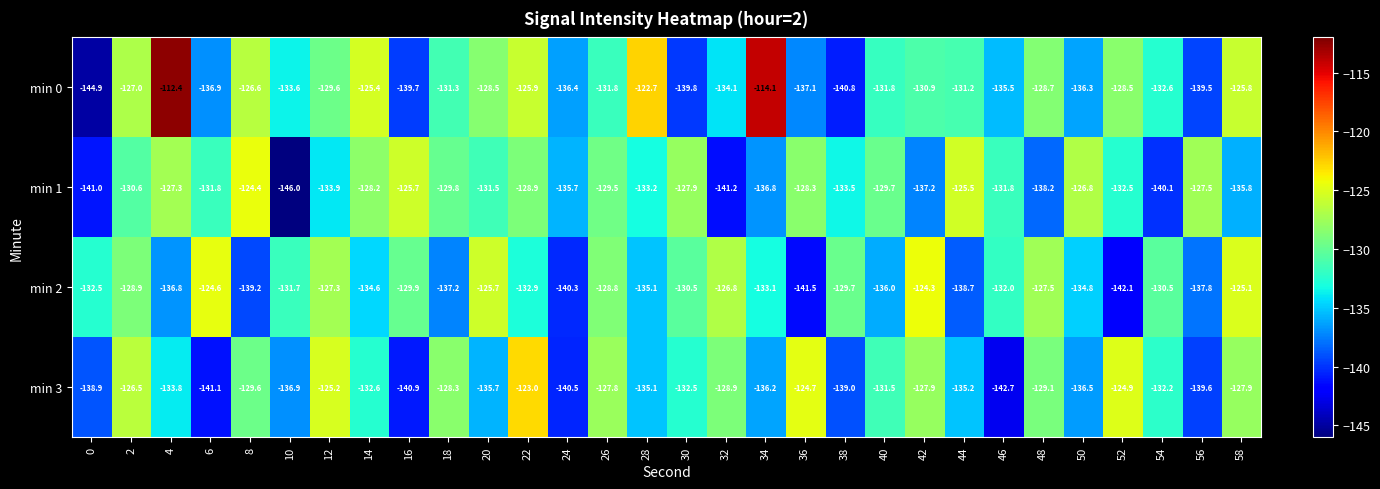

What is the difference between the min 1 values at 0 and 2?

10.4